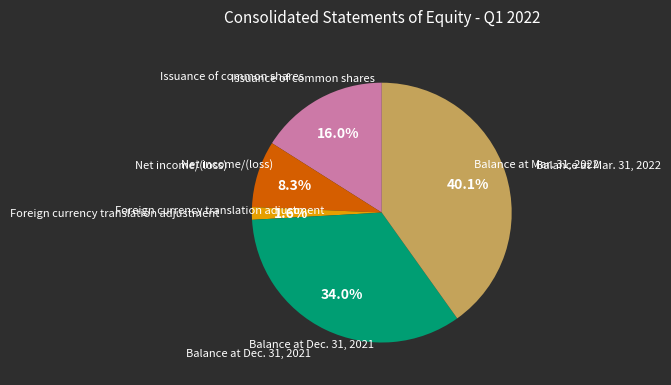

Is there any slice that represents more than half of the pie?

No